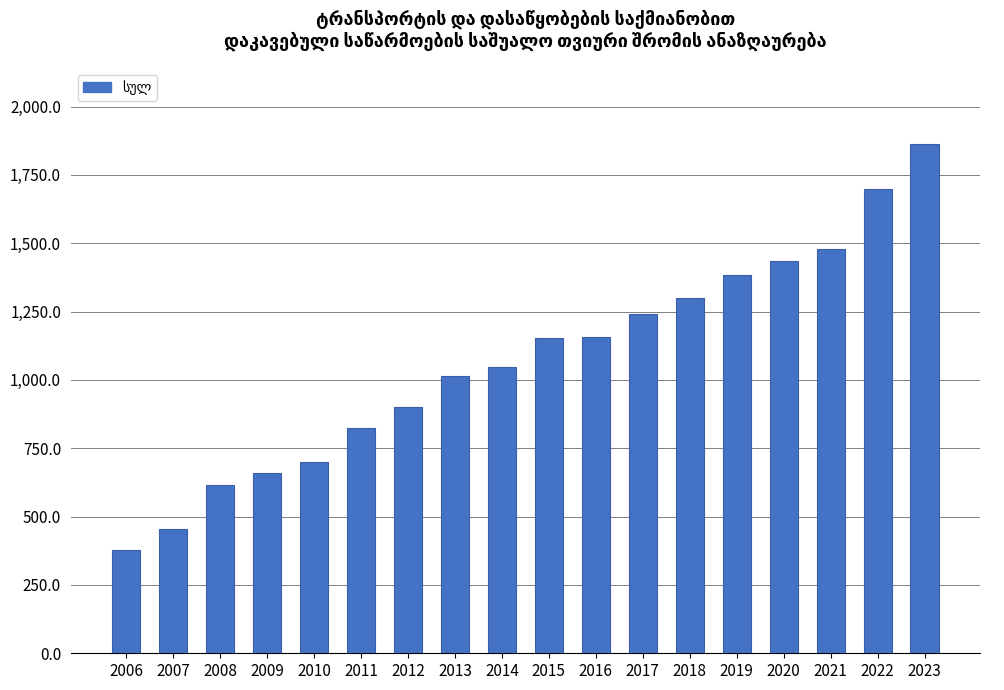

What is the average value?

1072.3